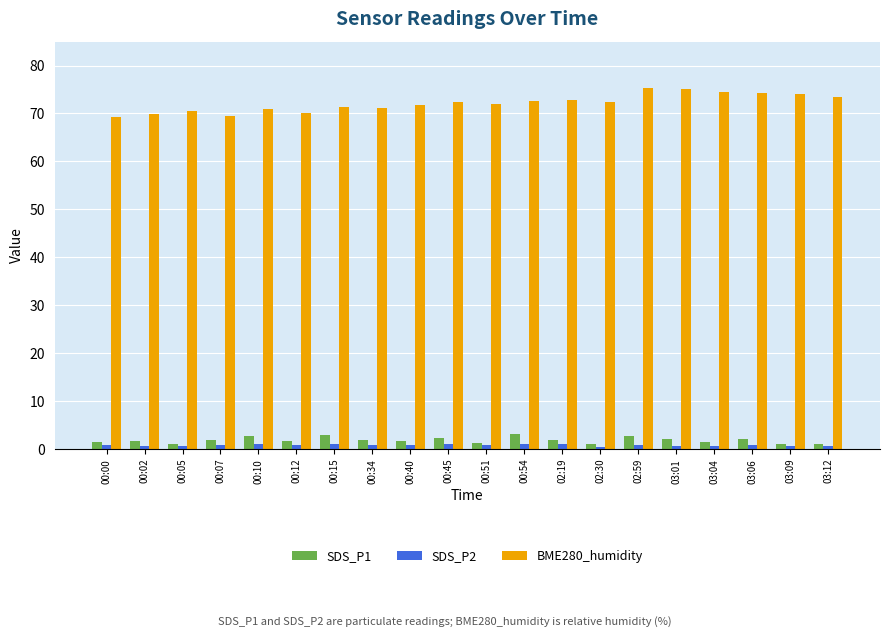

What is the sum of all SDS_P2 values?

16.6